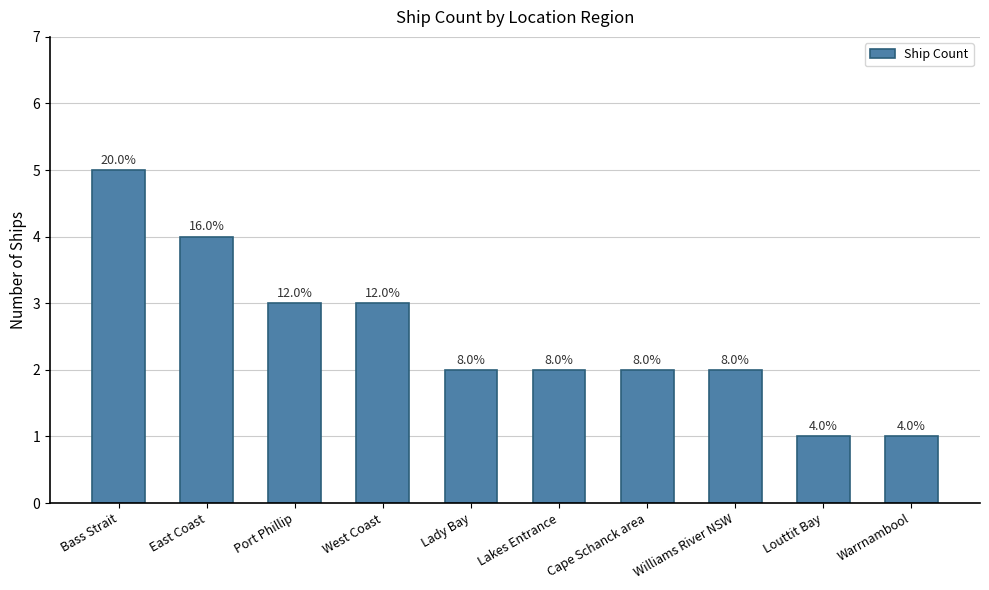

What is the value of the 2nd bar from the left?

4